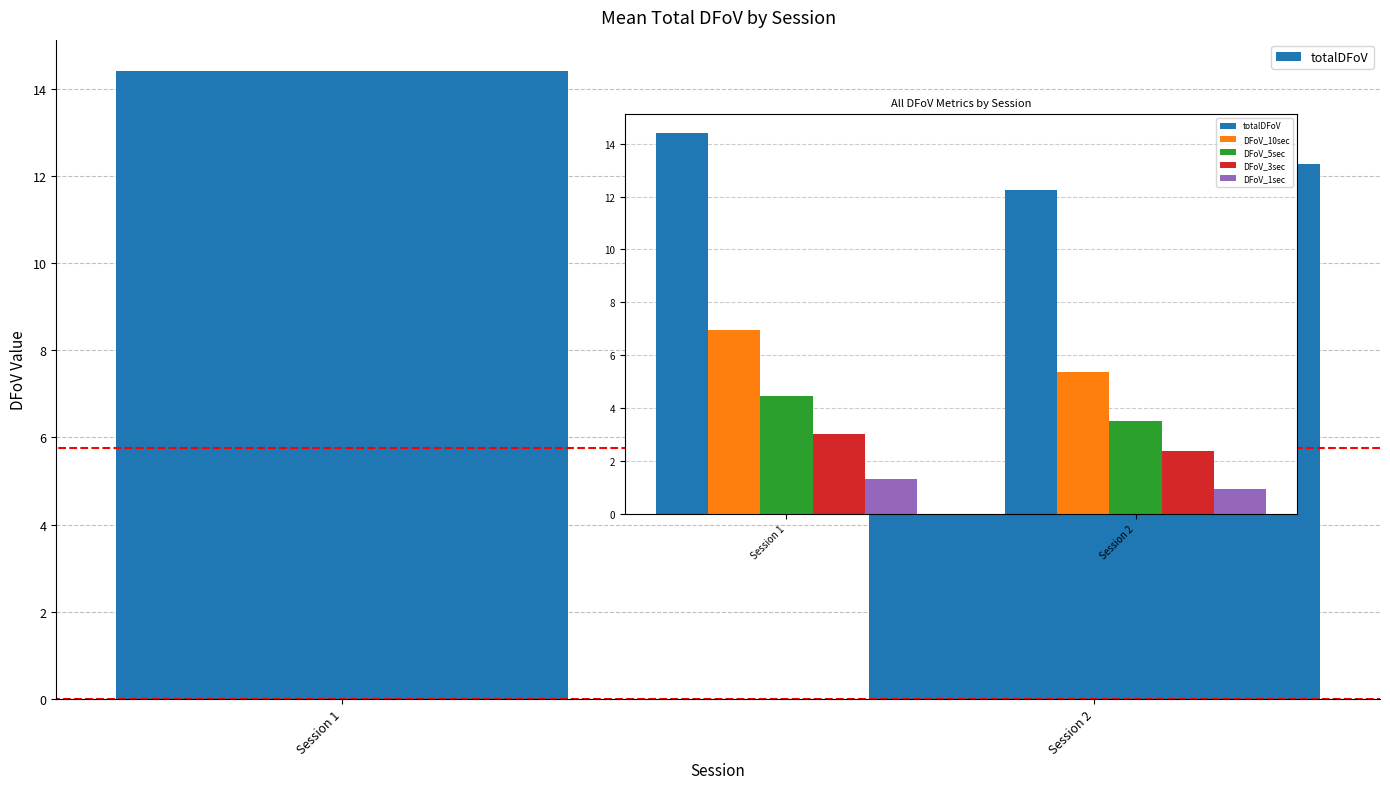

What is the sum of all DFoV_5sec values?

8.0